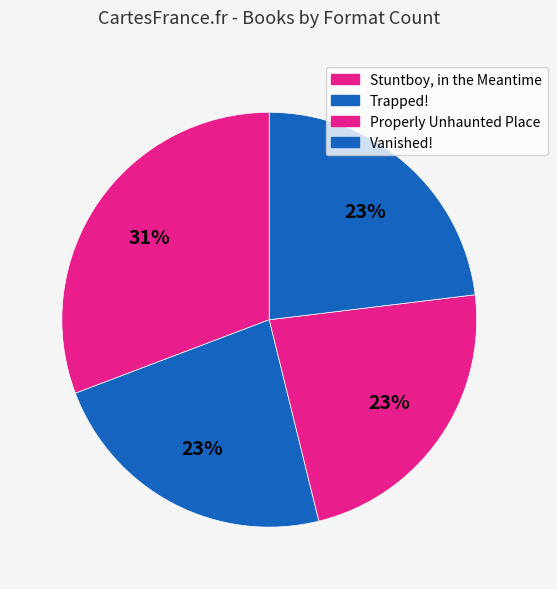

How many segments does this pie chart have?

4